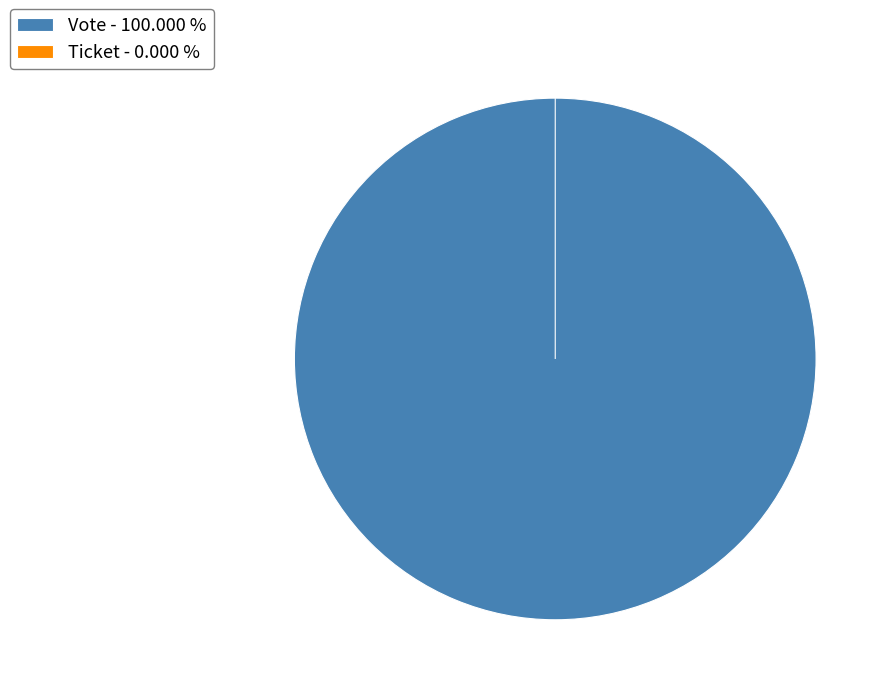

To the nearest percent, what is the average slice percentage?

50%